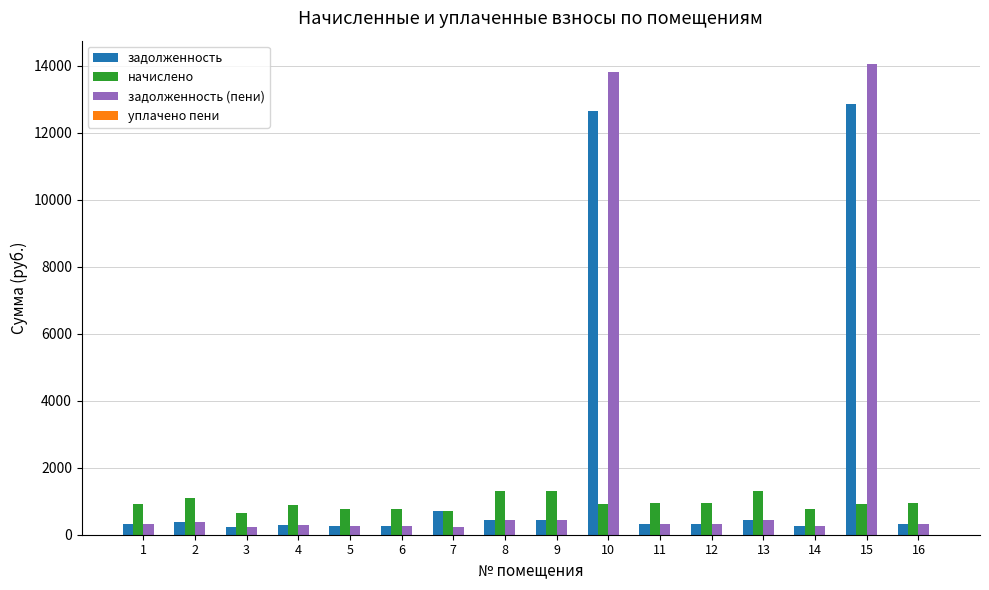

What is the greatest value displayed?

14053.0